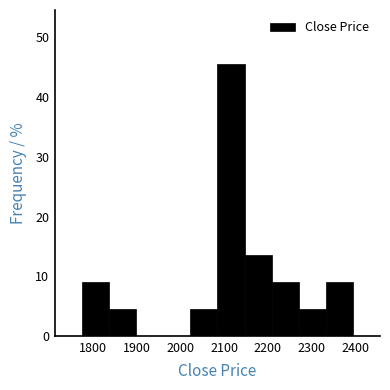

What is the height of the bar covering 1837 to 1899 on the x-axis? Neither the bar edges nor the heights are printed on the chart, so give them approximately, as read against the axes.

5